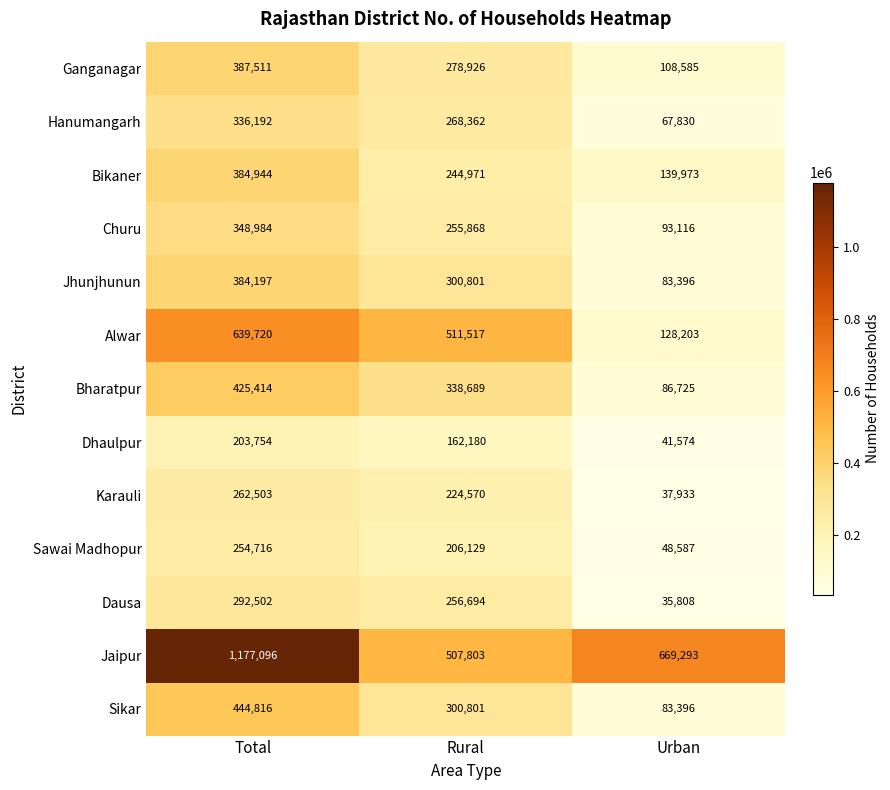

Count the number of categories in the chart.

3